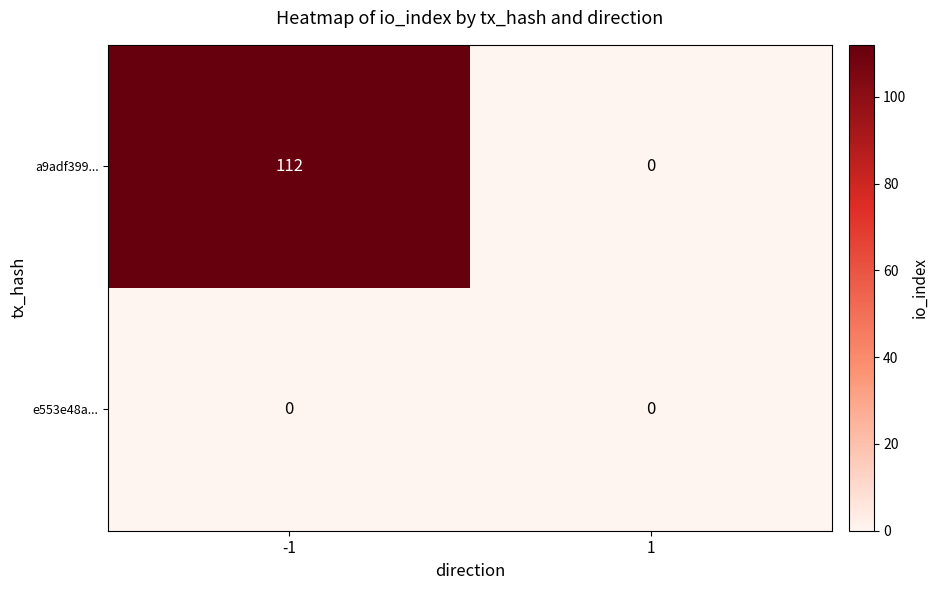

Which series has the largest total across all categories?

a9adf399...